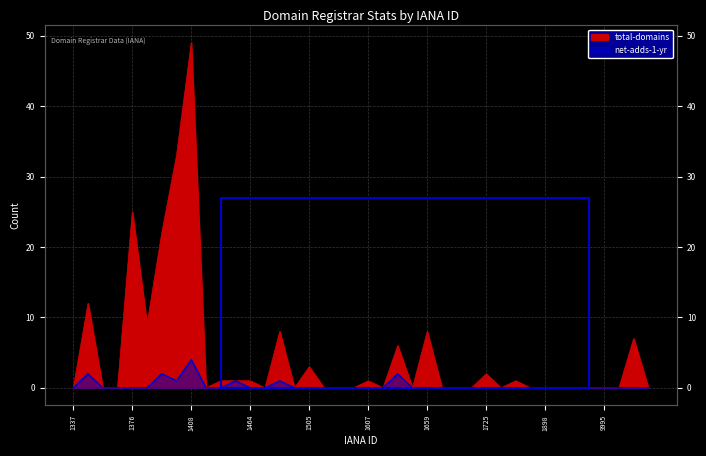

Reading left to right, what are all the values shown in this chart?

total-domains: 0	12	0	0	25	9	22	33	49	0	1	1	1	0	8	0	3	0	0	0	1	0	6	0	8	0	0	0	2	0	1	0	0	0	0	0	0	0	7	0
net-adds-1-yr: 0	2	0	0	0	0	2	1	4	0	0	1	0	0	1	0	0	0	0	0	0	0	2	0	0	0	0	0	0	0	0	0	0	0	0	0	0	0	0	0